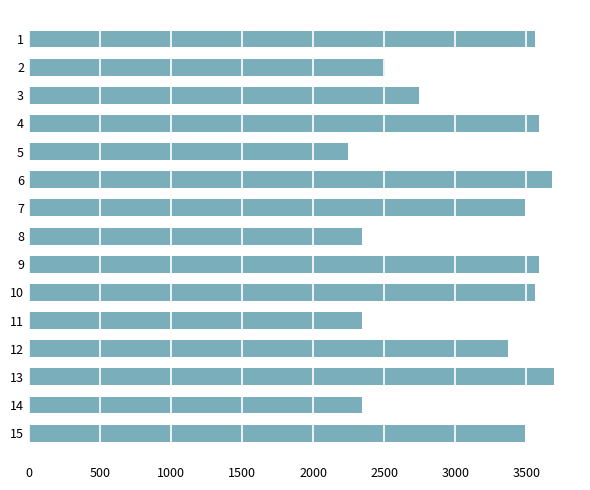

The chart shows a value of 5890.8 at 12. True or false?

False